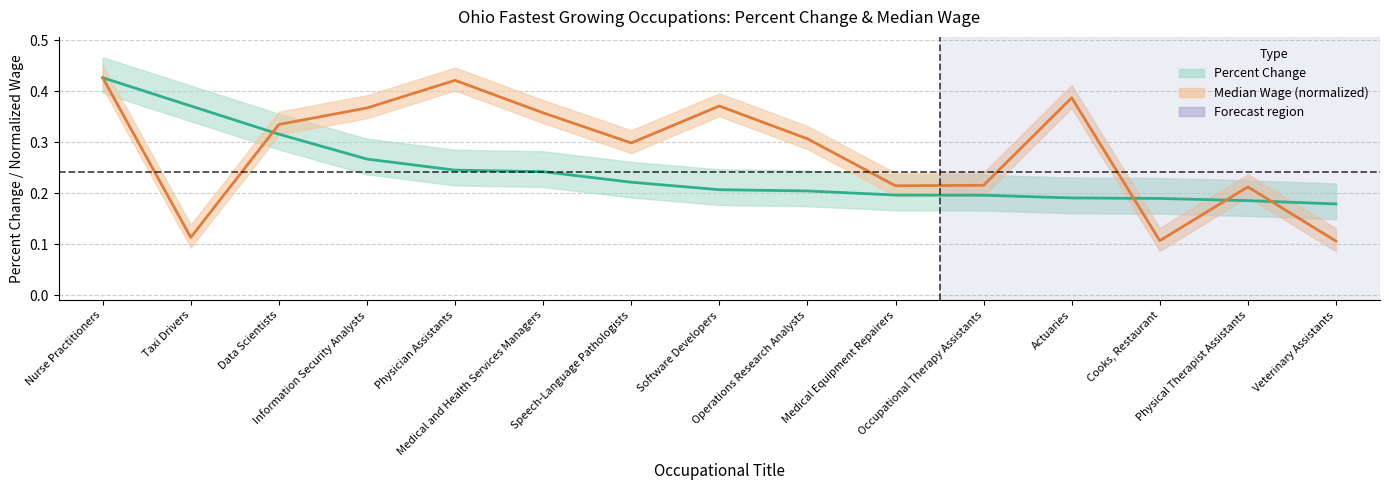

Reading right to left, what are all the values shown in this chart?

Percent Change: Veterinary Assistants=0.2	Physical Therapist Assistants=0.2	Cooks, Restaurant=0.2	Actuaries=0.2	Occupational Therapy Assistants=0.2	Medical Equipment Repairers=0.2	Operations Research Analysts=0.2	Software Developers=0.2	Speech-Language Pathologists=0.2	Medical and Health Services Managers=0.2	Physician Assistants=0.2	Information Security Analysts=0.3	Data Scientists=0.3	Taxi Drivers=0.4	Nurse Practitioners=0.4
Median Wage (normalized): Veterinary Assistants=0.1	Physical Therapist Assistants=0.2	Cooks, Restaurant=0.1	Actuaries=0.4	Occupational Therapy Assistants=0.2	Medical Equipment Repairers=0.2	Operations Research Analysts=0.3	Software Developers=0.4	Speech-Language Pathologists=0.3	Medical and Health Services Managers=0.4	Physician Assistants=0.4	Information Security Analysts=0.4	Data Scientists=0.3	Taxi Drivers=0.1	Nurse Practitioners=0.4